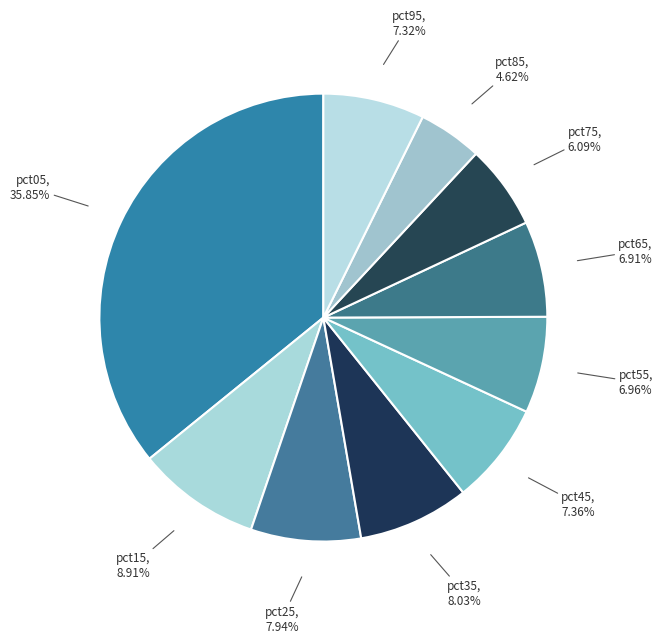

The pct05 slice represents 47% of the pie. True or false?

False